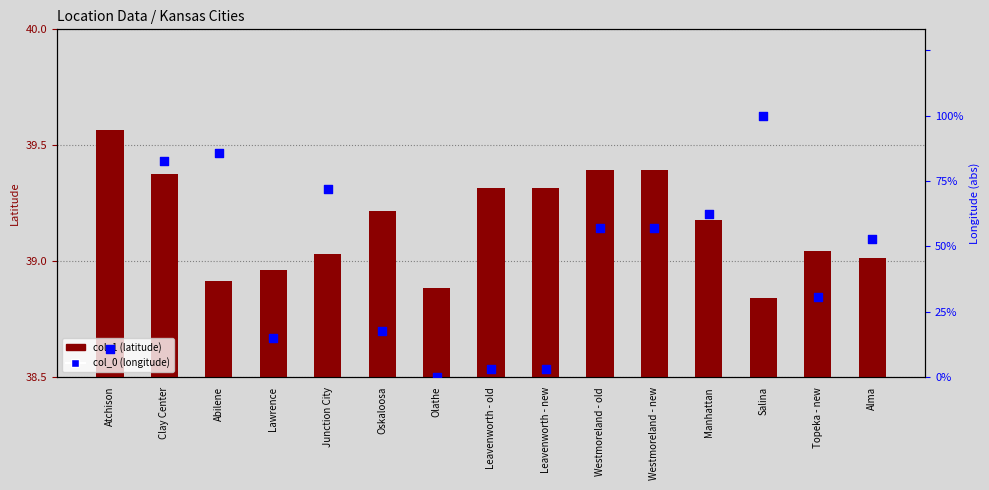

Is the value of col_1 (latitude) at Oskaloosa greater than the value of col_0 (longitude) at Junction City?

No